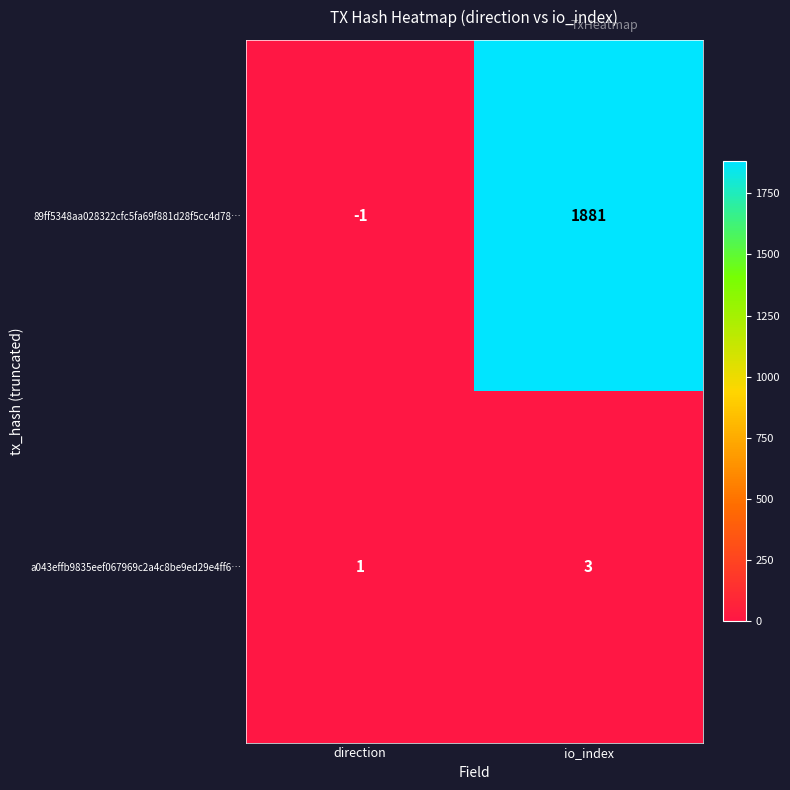

List the series in order of their peak value, highest first.

89ff5348aa028322cfc5fa69f881d28f5cc4d78…, a043effb9835eef067969c2a4c8be9ed29e4ff6…